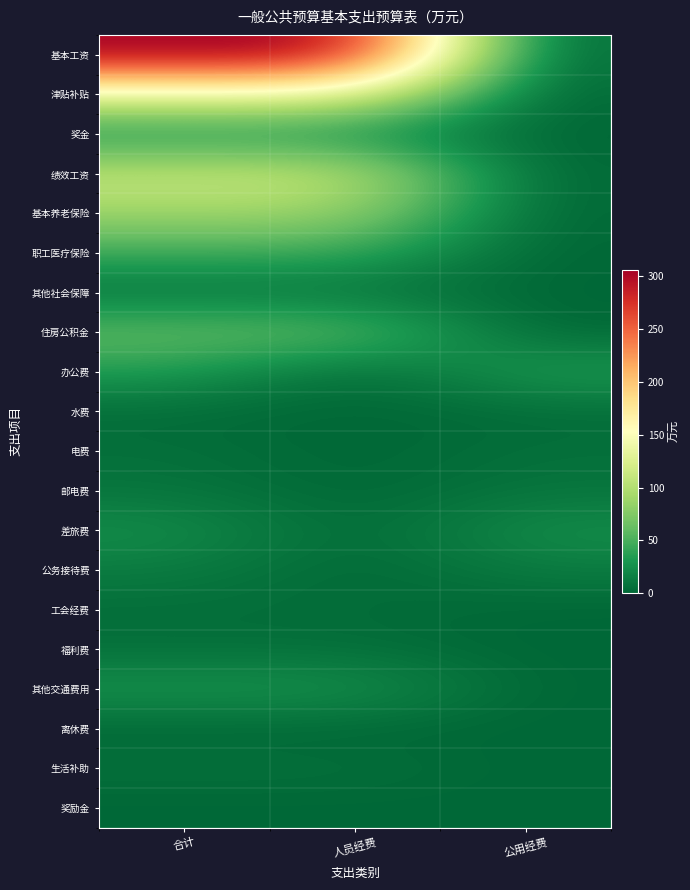

Which has a higher value, 合计 or 公用经费?

合计